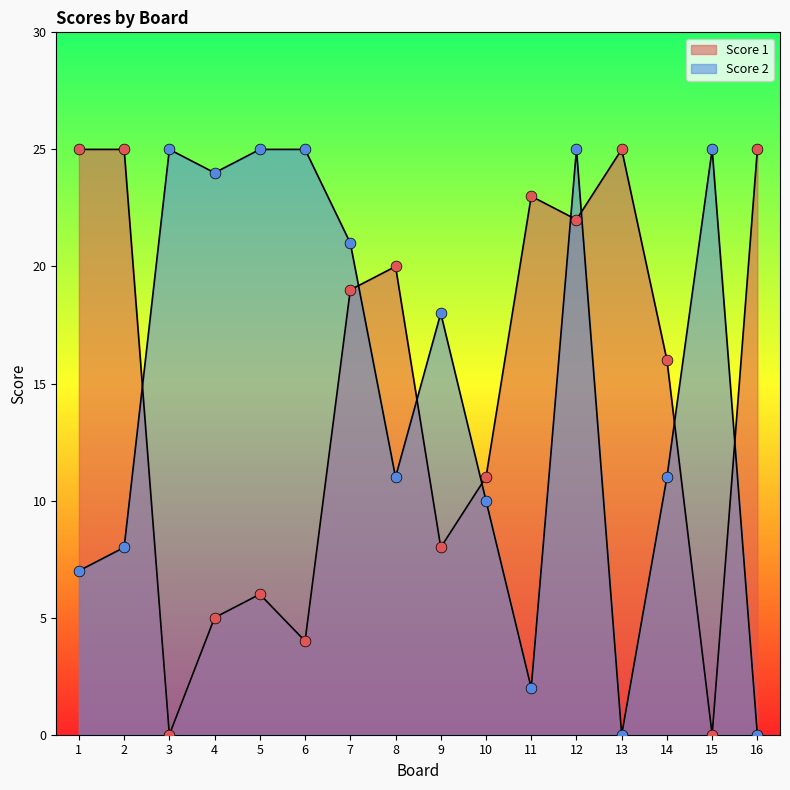

At how many categories does at least one series exceed 11?

15